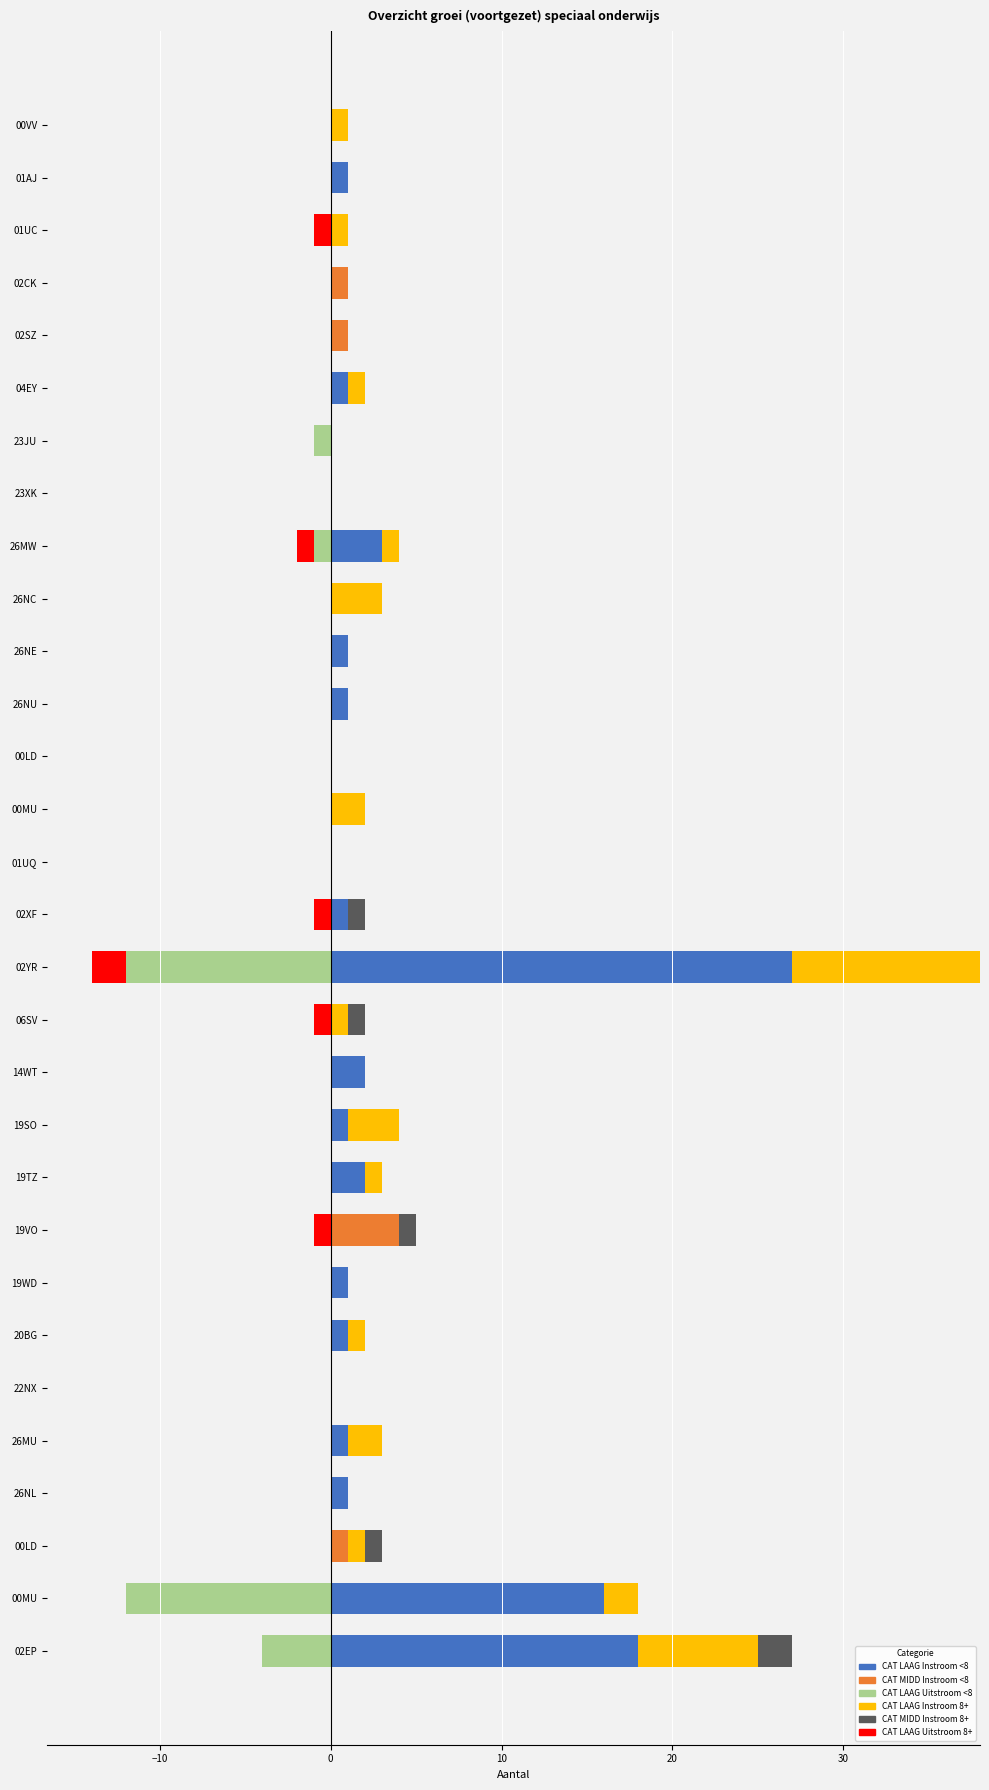

Count the CAT MIDD Instroom <8 values in the range 0 to 1.

29